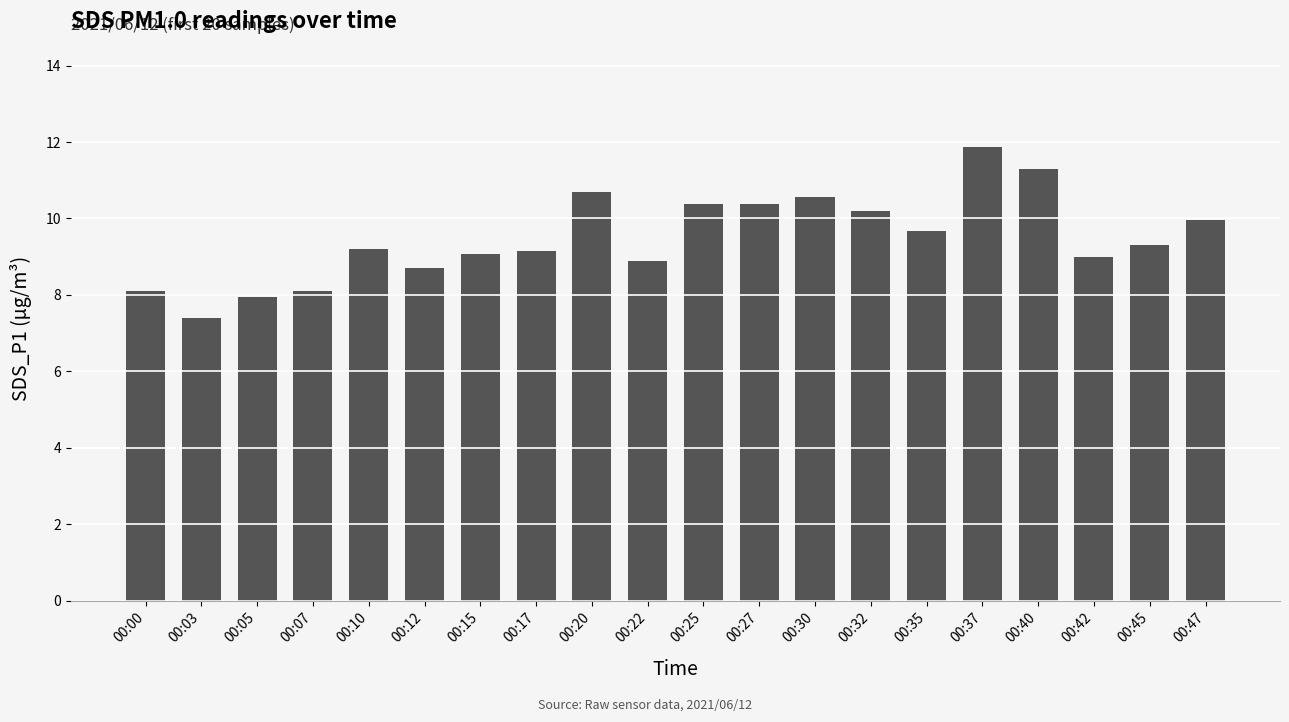

Which has a higher value, 00:07 or 00:20?

00:20